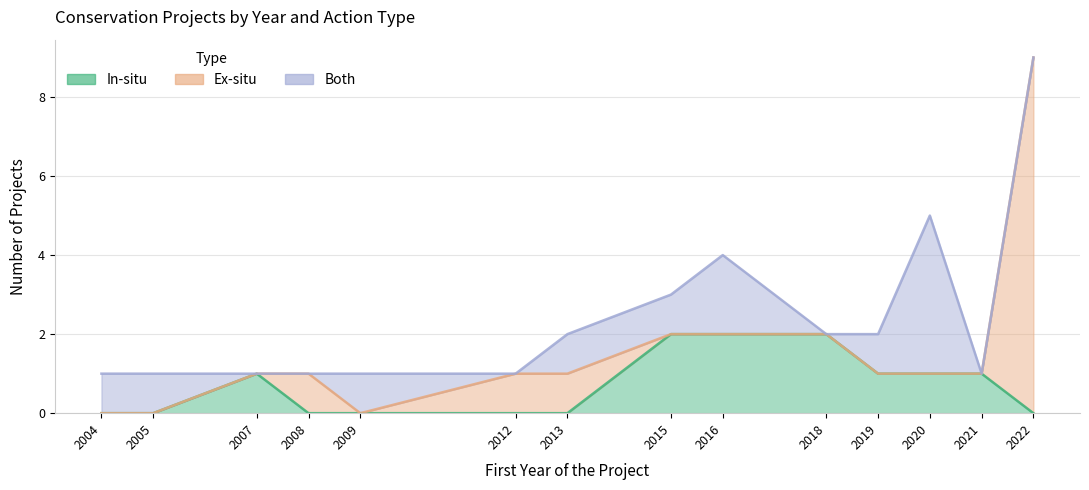

The value of Ex-situ at 2007 is 0. True or false?

True